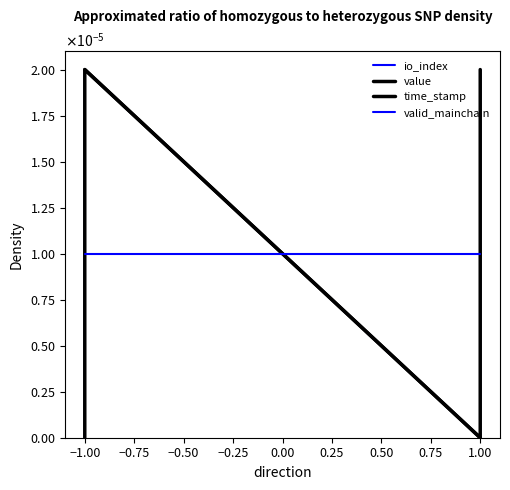

What are all the series names shown in the legend?

io_index, value, time_stamp, valid_mainchain